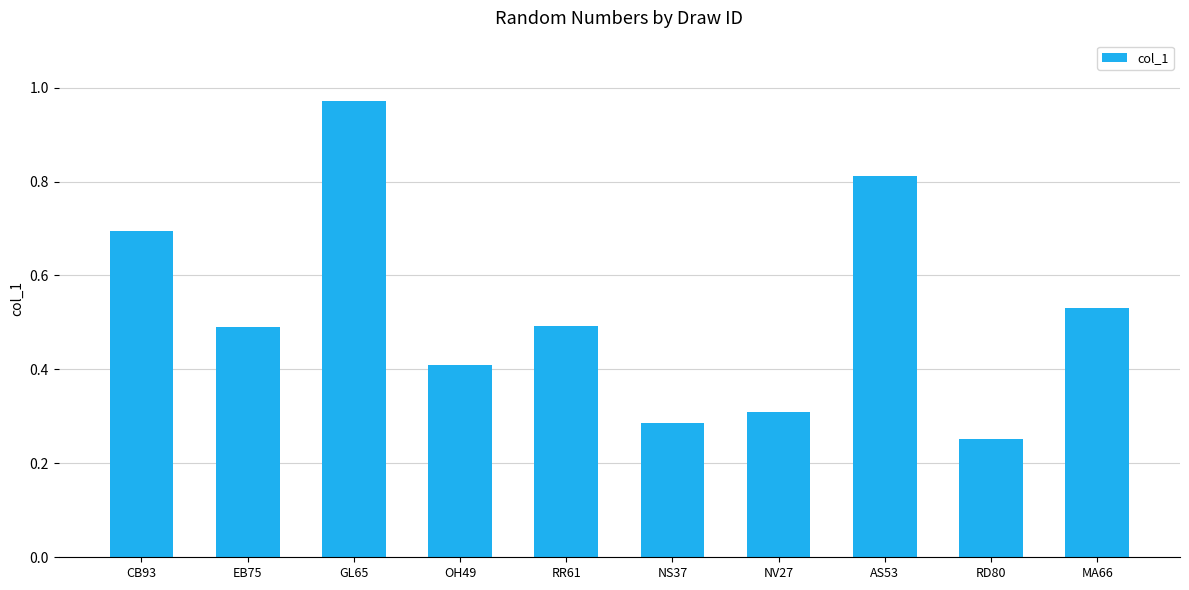

What is the label of the 6th bar from the right?

RR61